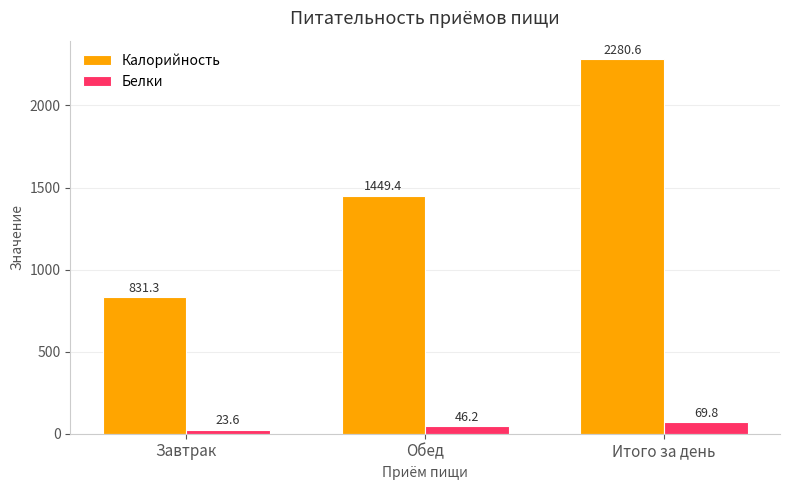

Reading left to right, transcribe all the data shown in this chart.

Калорийность: 831.3	1449.4	2280.6
Белки: 23.6	46.2	69.8